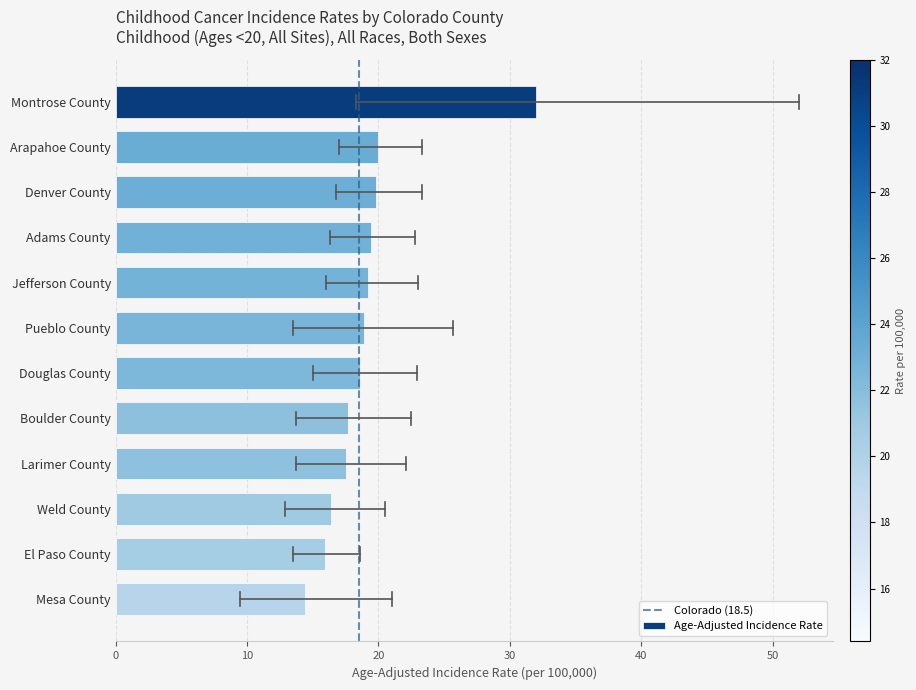

Does the chart contain any negative values?

No